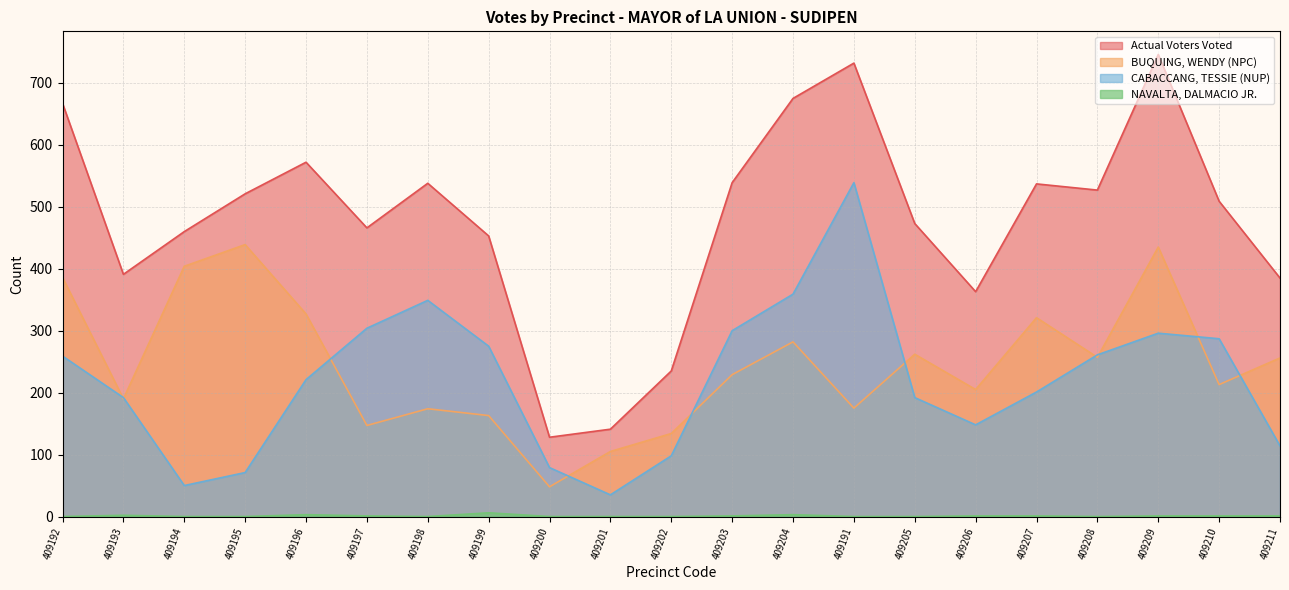

True or false: CABACCANG, TESSIE (NUP) and Actual Voters Voted intersect in this chart.

False